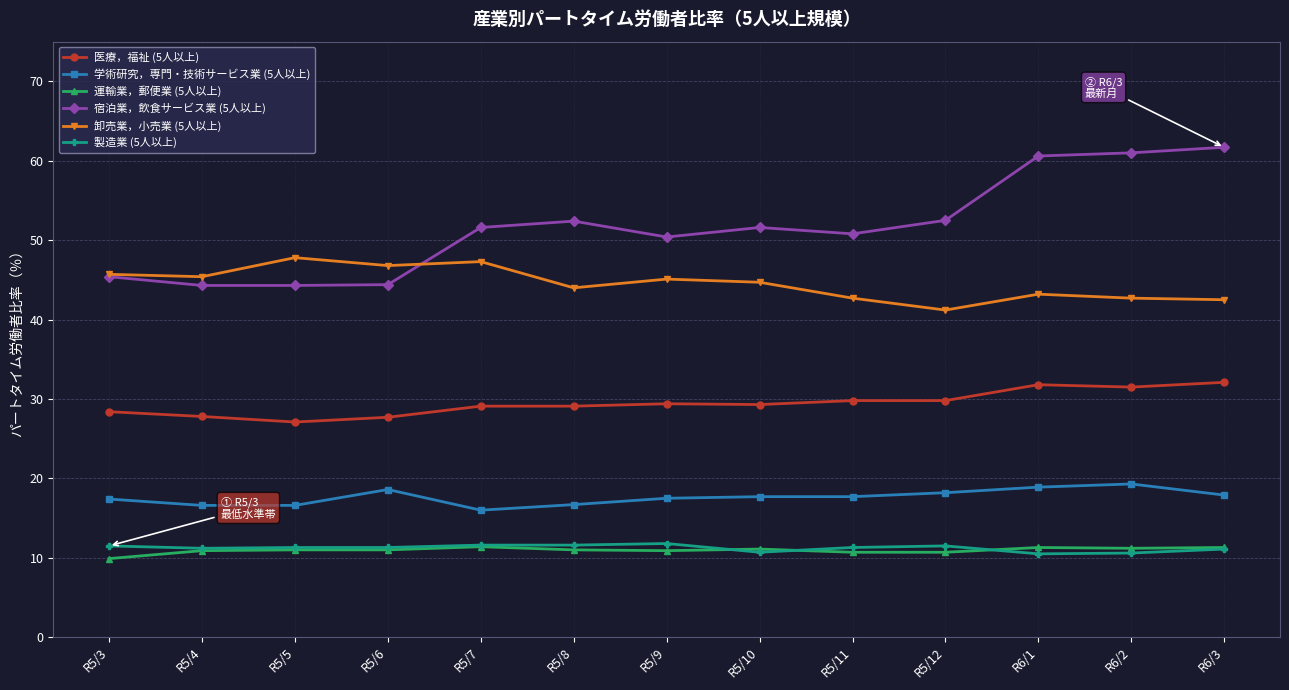

Is the value of 卸売業，小売業 (5人以上) at R5/11 greater than the value of 学術研究，専門・技術サービス業 (5人以上) at R5/3?

Yes